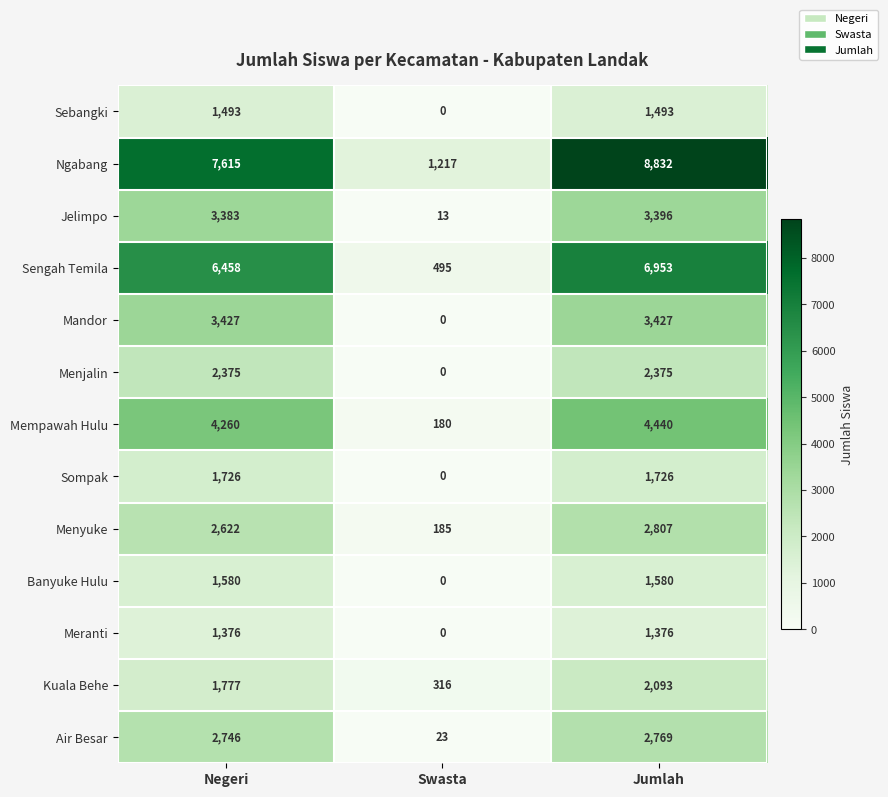

Rank the series by their maximum value, from highest to lowest.

Ngabang, Sengah Temila, Mempawah Hulu, Mandor, Jelimpo, Menyuke, Air Besar, Menjalin, Kuala Behe, Sompak, Banyuke Hulu, Sebangki, Meranti